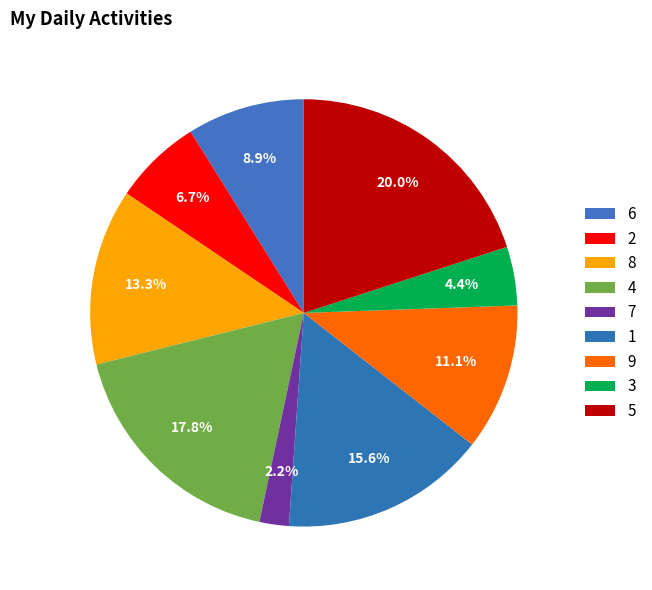

Which has a higher value, 6 or 8?

8